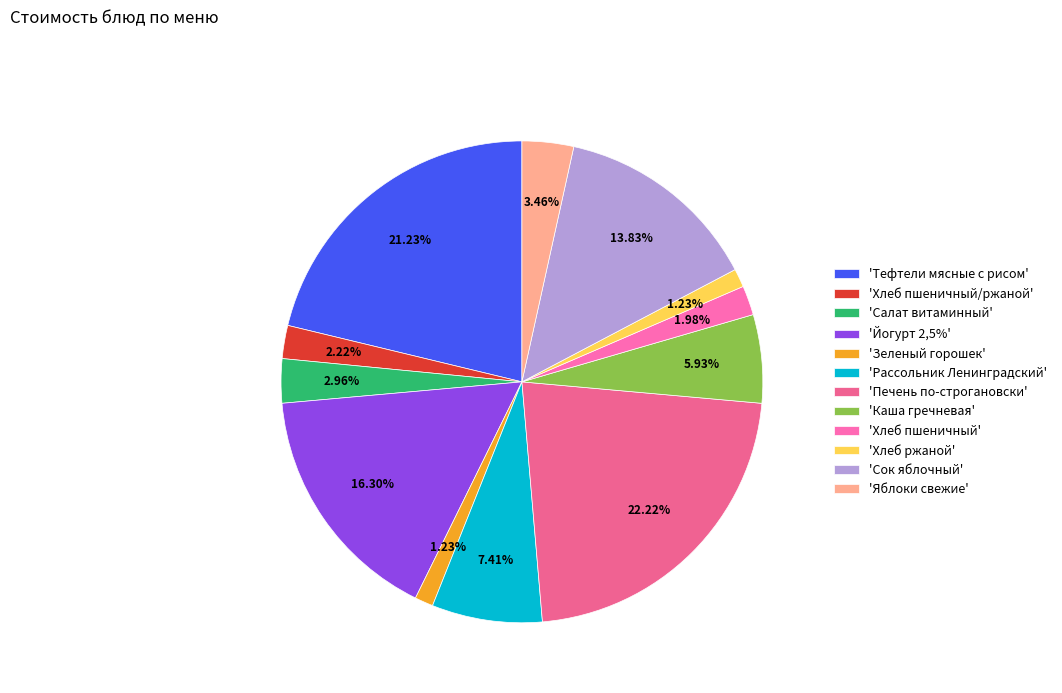

How many slices are in this pie chart?

12